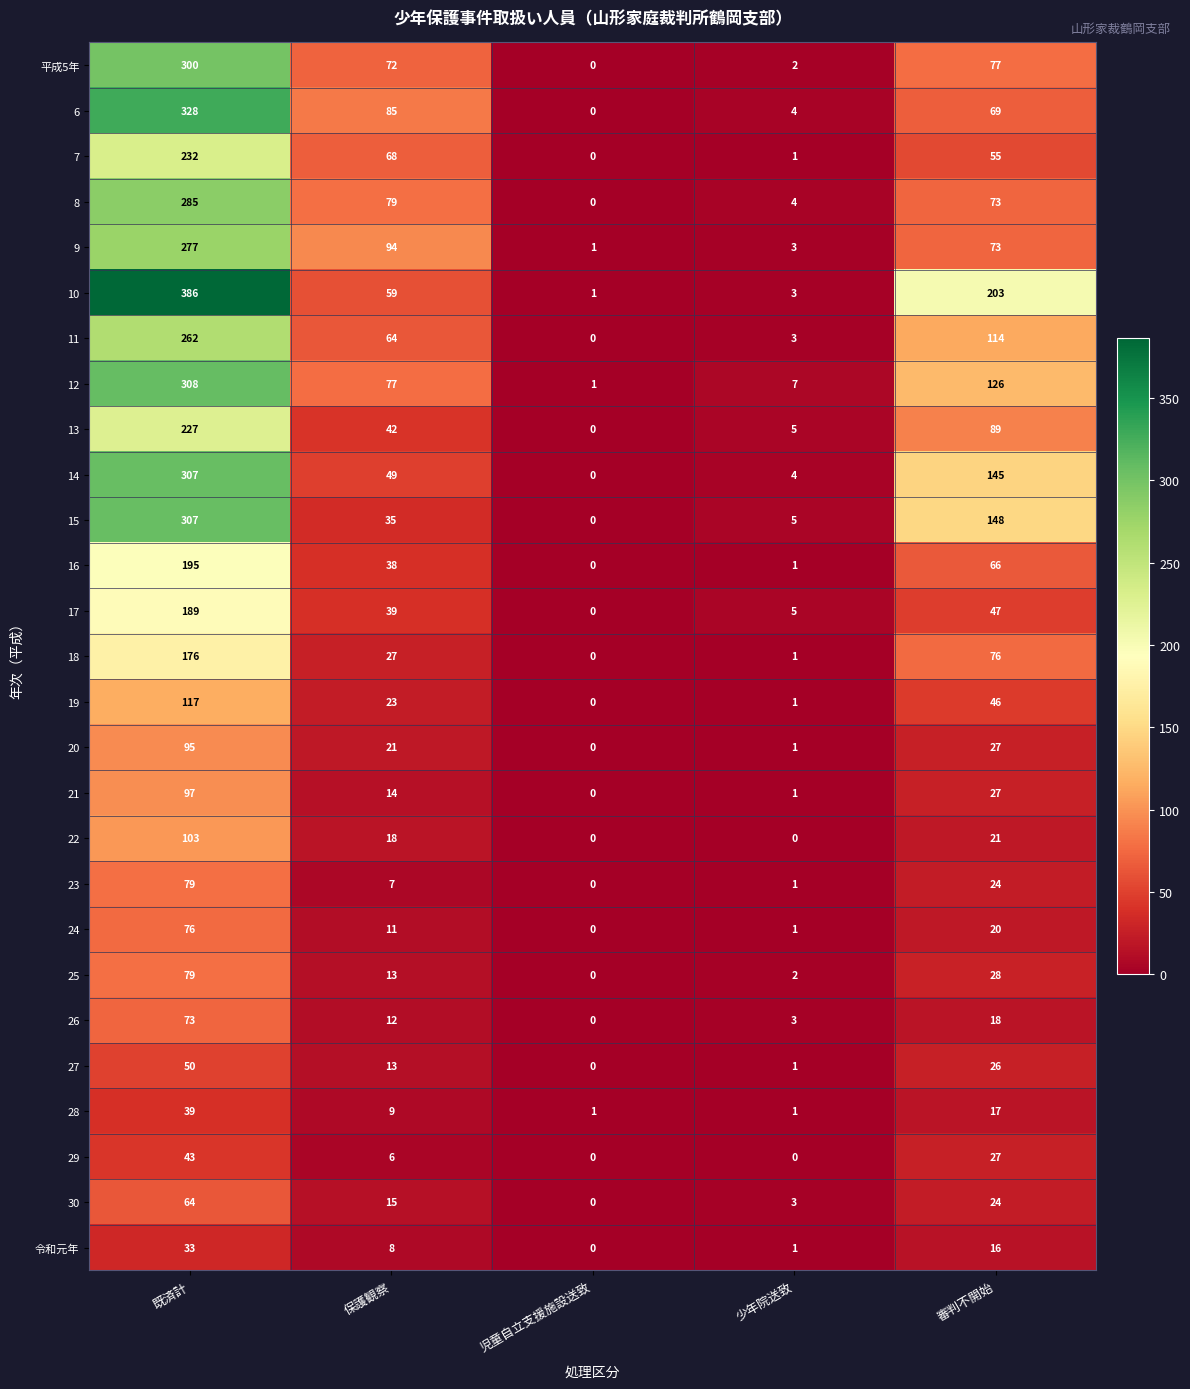

At which label does 16 reach its minimum?

児童自立支援施設送致